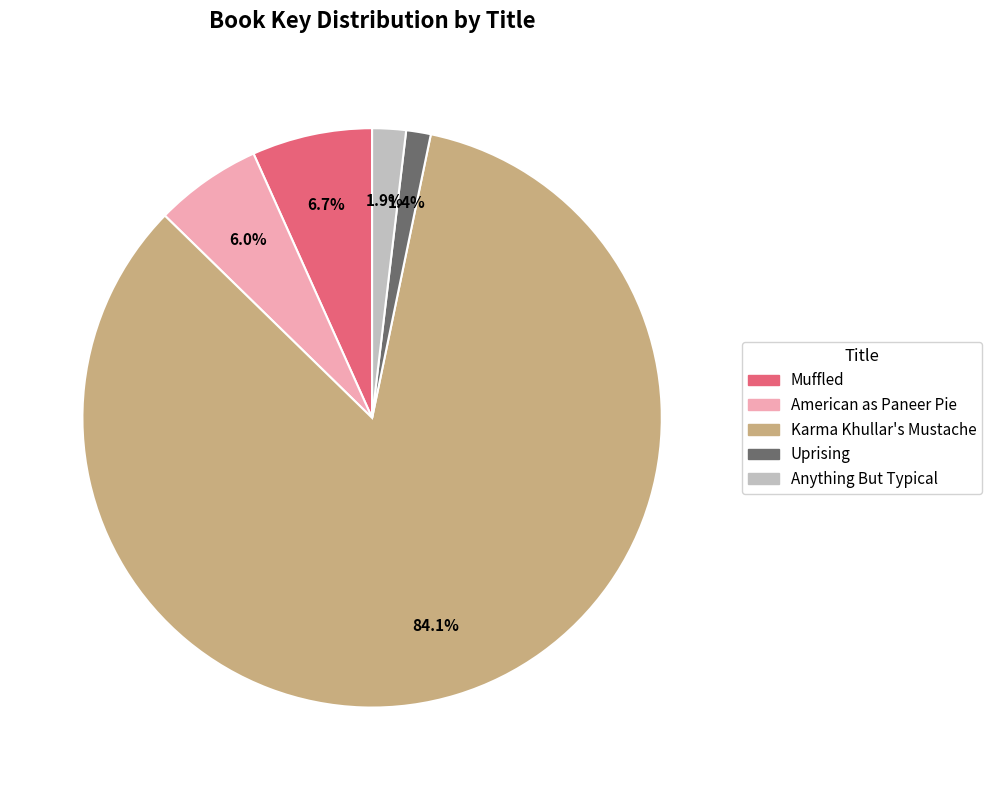

How many slices are in this pie chart?

5